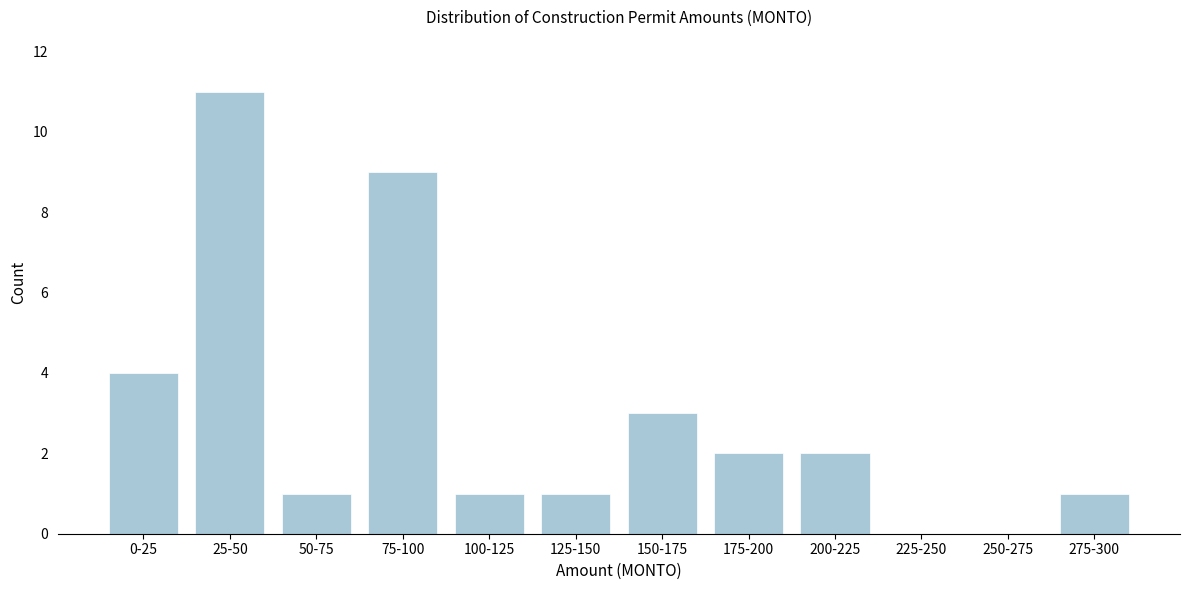

Reading right to left, transcribe all the data shown in this chart.

275-300=1	250-275=0	225-250=0	200-225=2	175-200=2	150-175=3	125-150=1	100-125=1	75-100=9	50-75=1	25-50=11	0-25=4